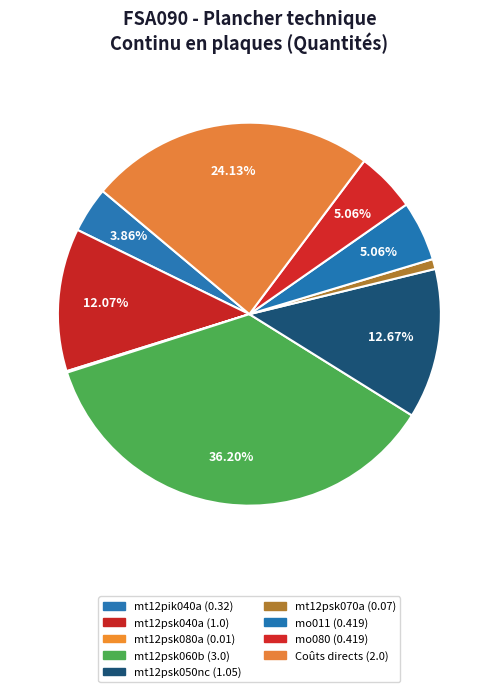

Which has a higher value, mo011 or mt12psk080a?

mo011